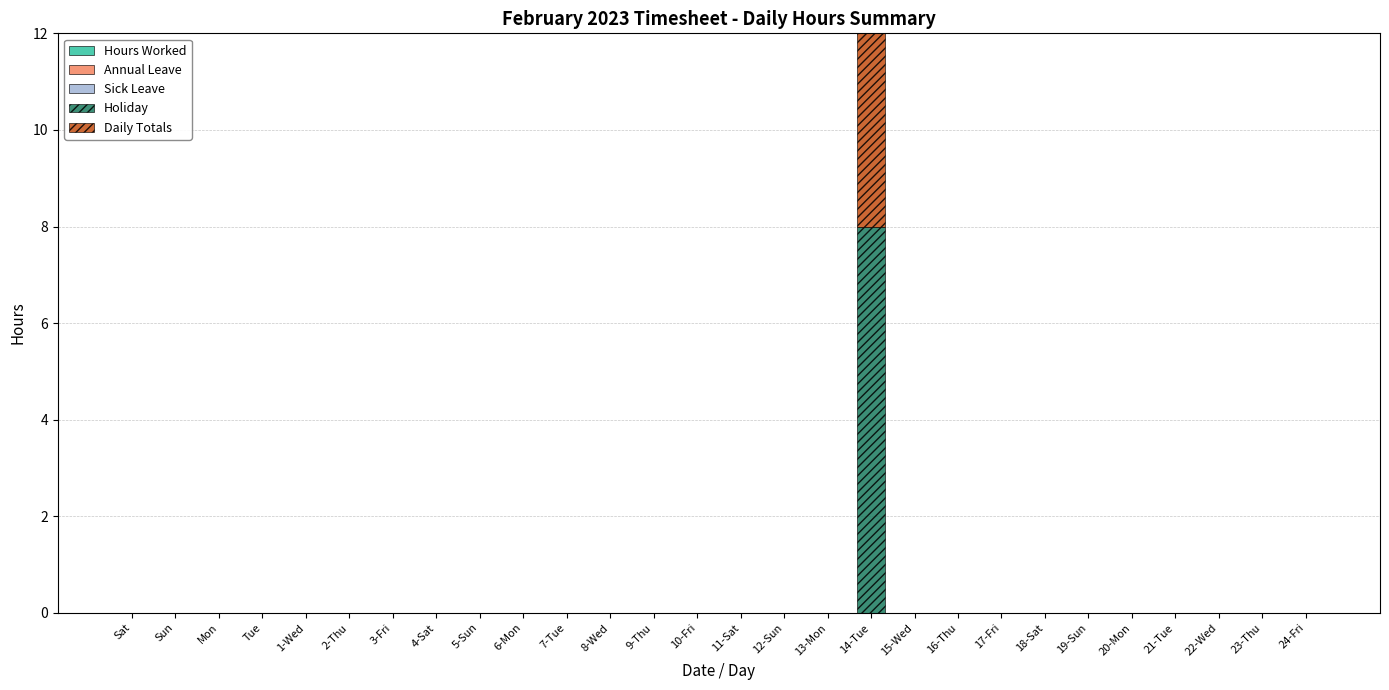

At which label is Sick Leave closest to 0?

Sat